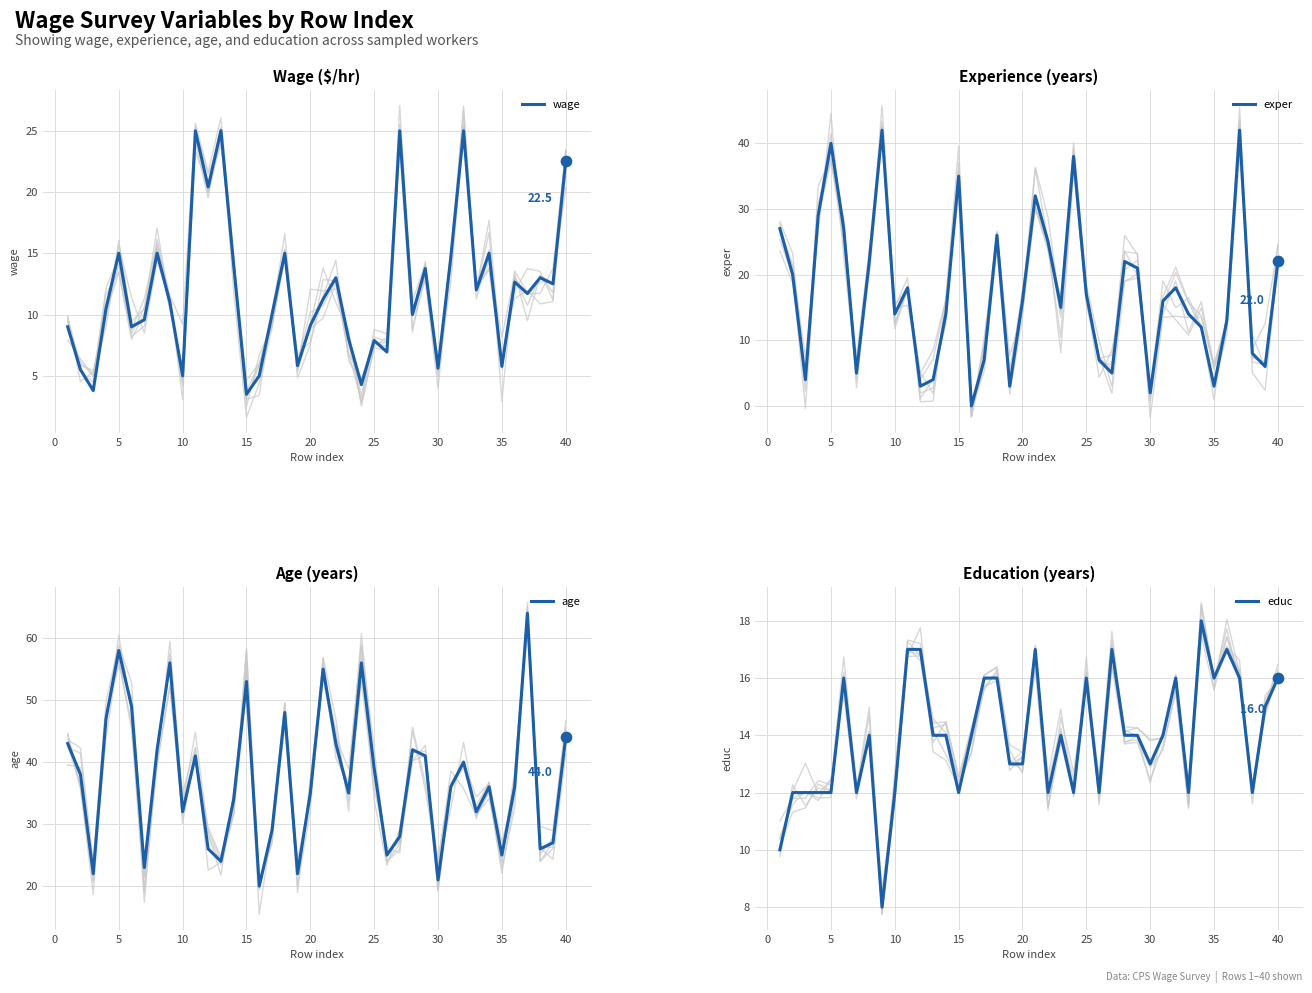

What are all the series names shown in the legend?

wage, exper, age, educ